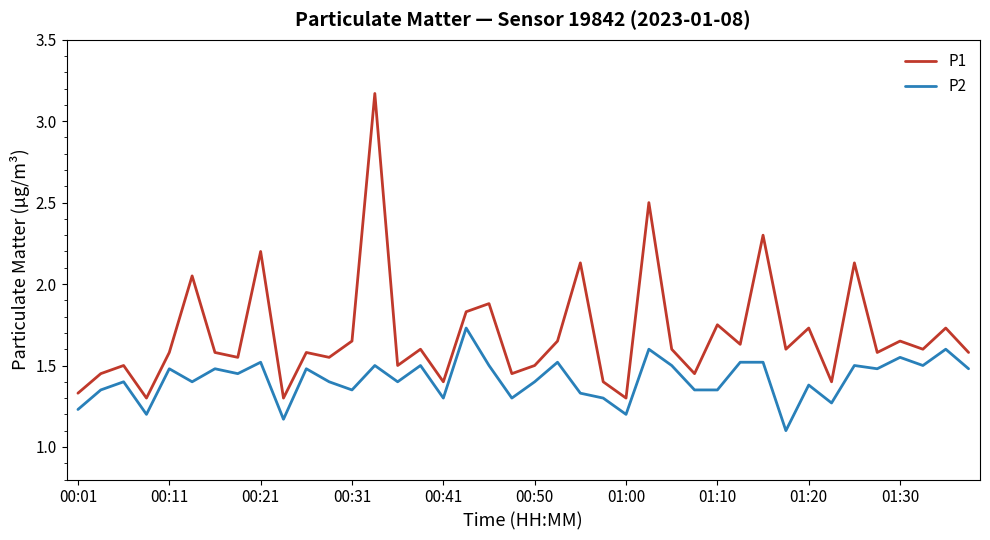

List the series in order of their overall mean, lowest first.

P2, P1